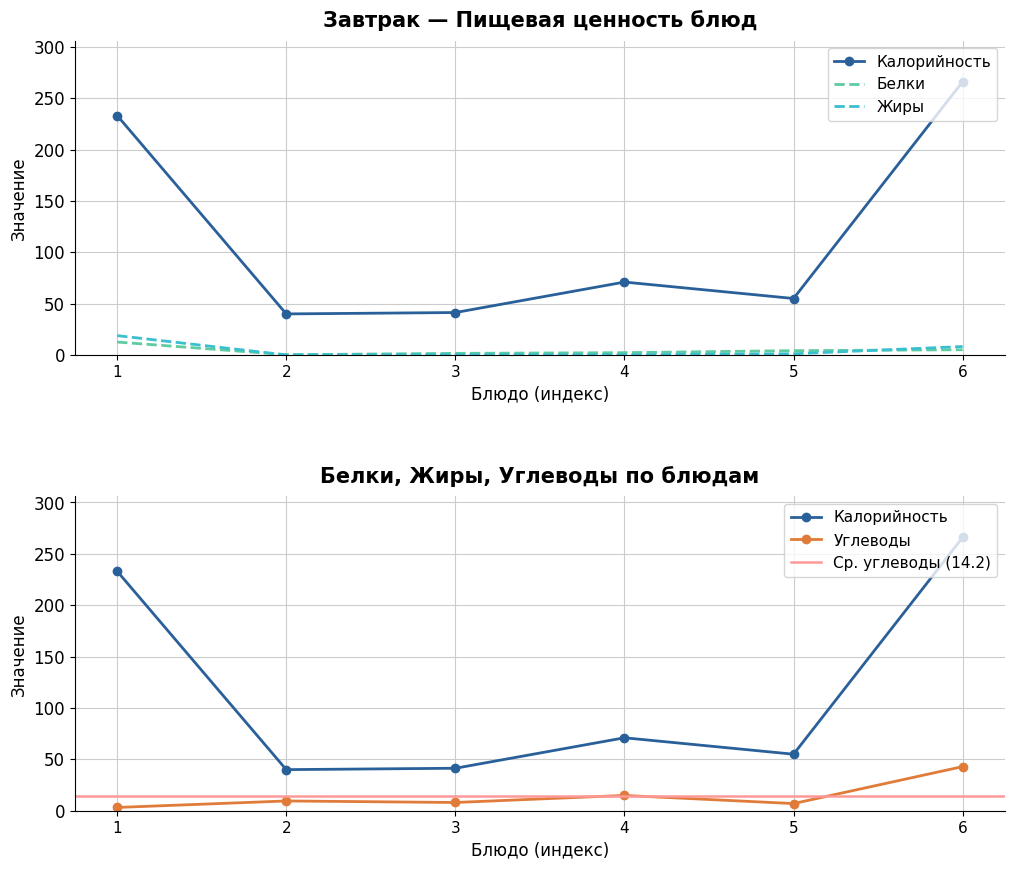

True or false: Углеводы has a value of 11.2 at 5.

False